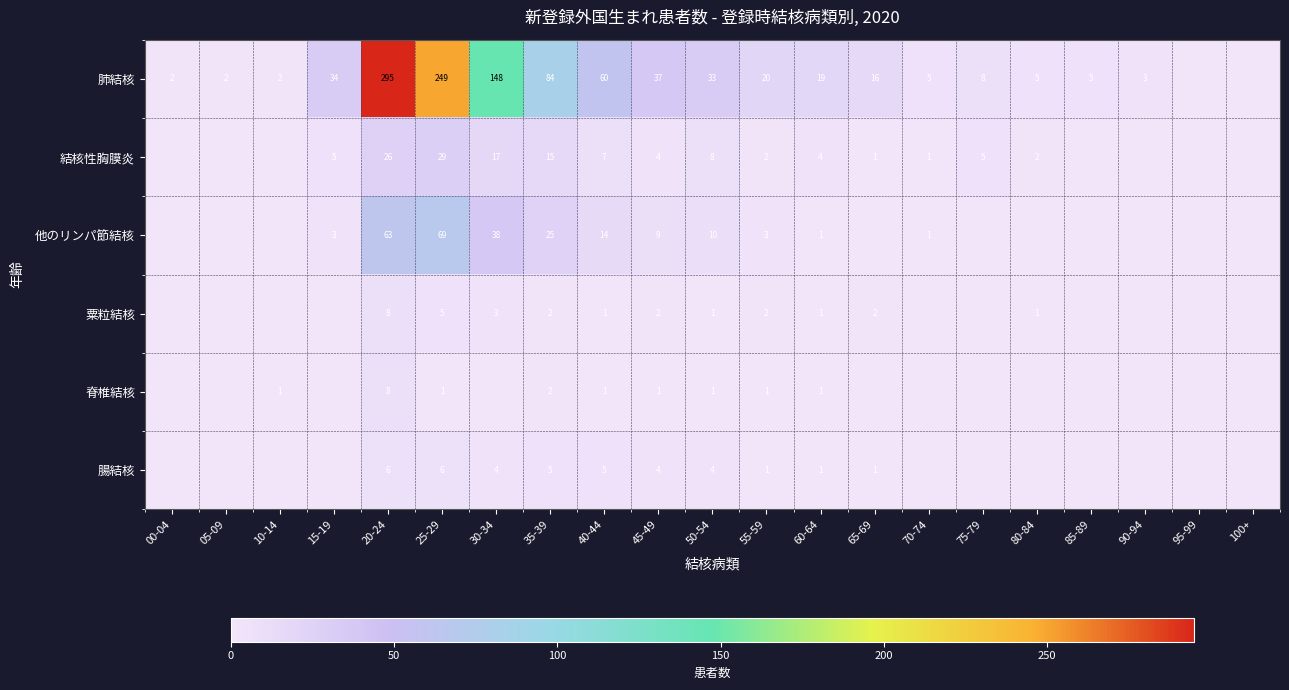

Is it true that 肺結核 equals 33 at 50-54?

True